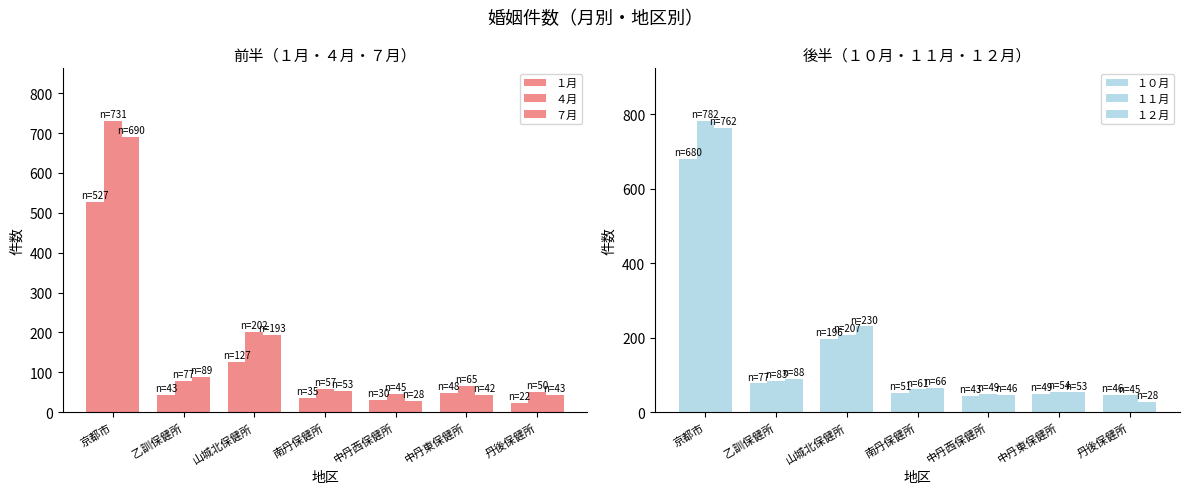

What is the total value across all series at 中丹西保健所?

241